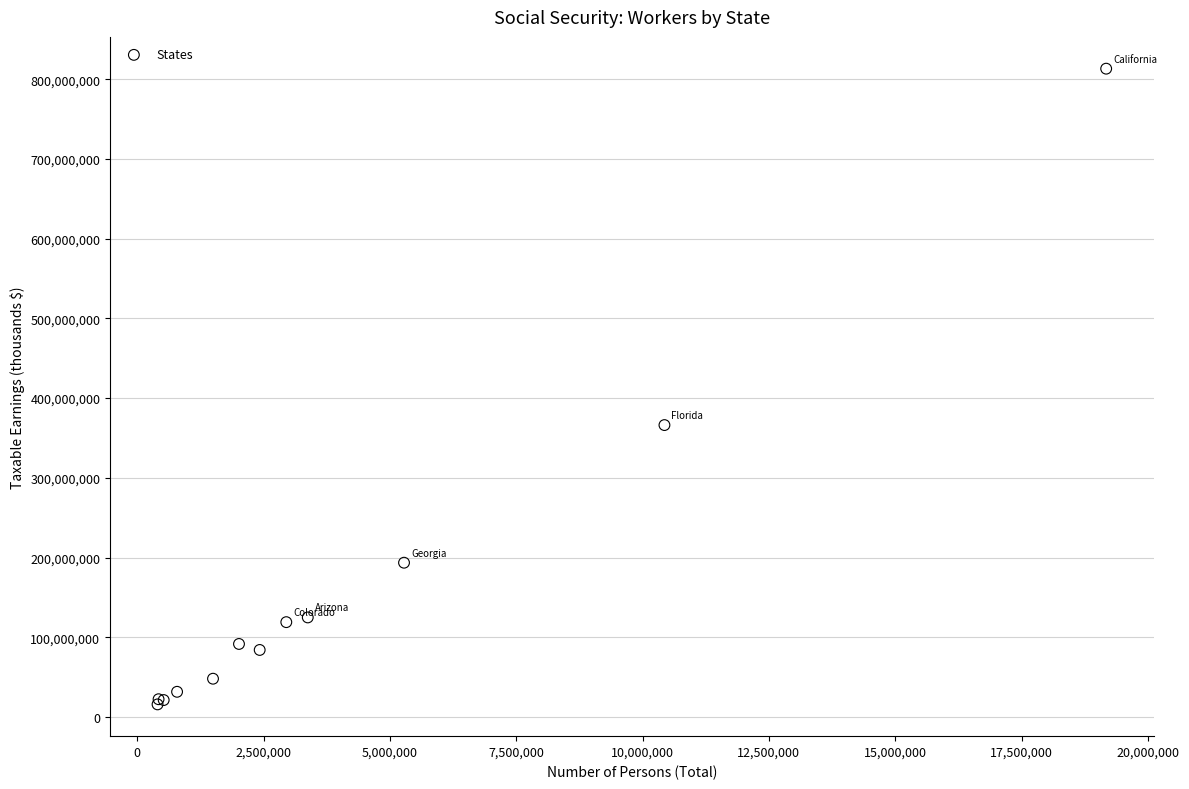

What Y value in the scatter plot is closest to 414524513?

366168834